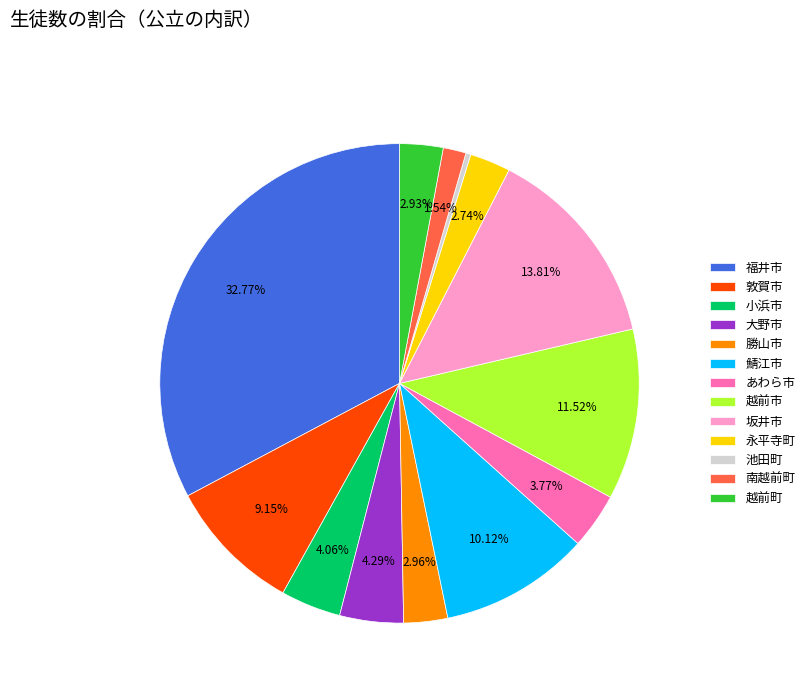

What is the smallest slice in the pie chart?

池田町